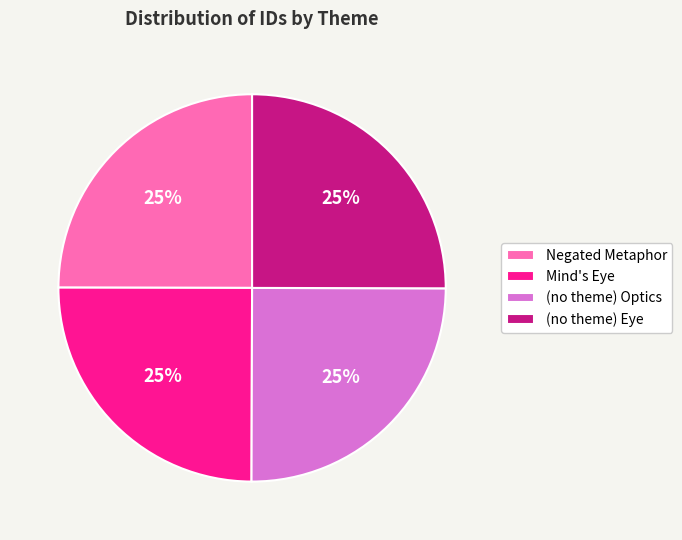

Is it true that Negated Metaphor is 25% of the pie?

True